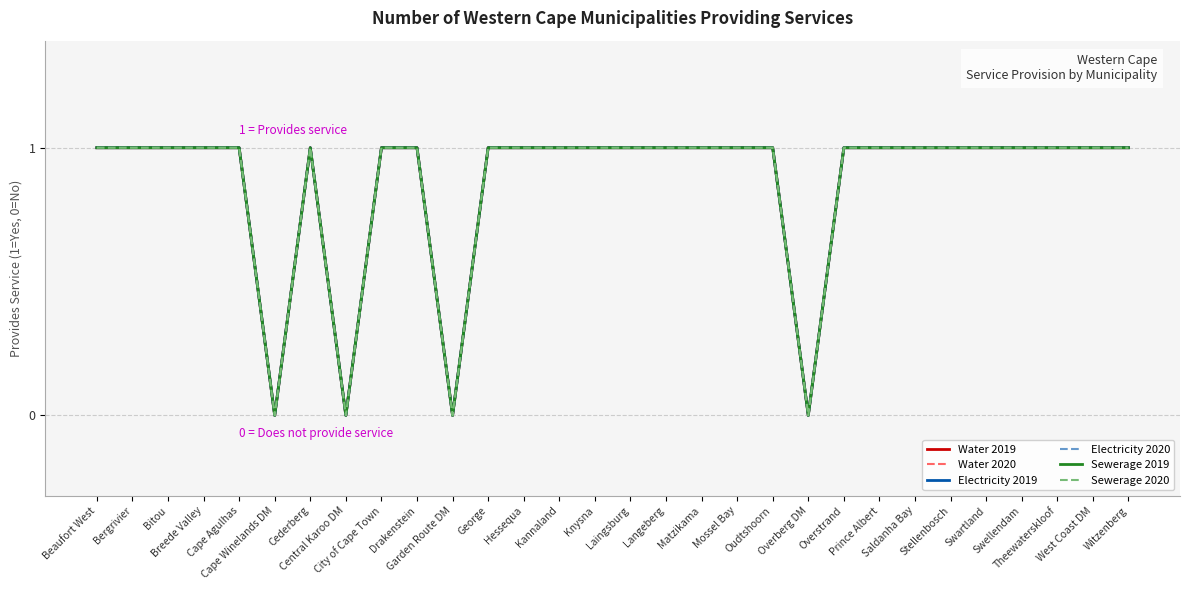

What is the total value across all series at Langeberg?

6